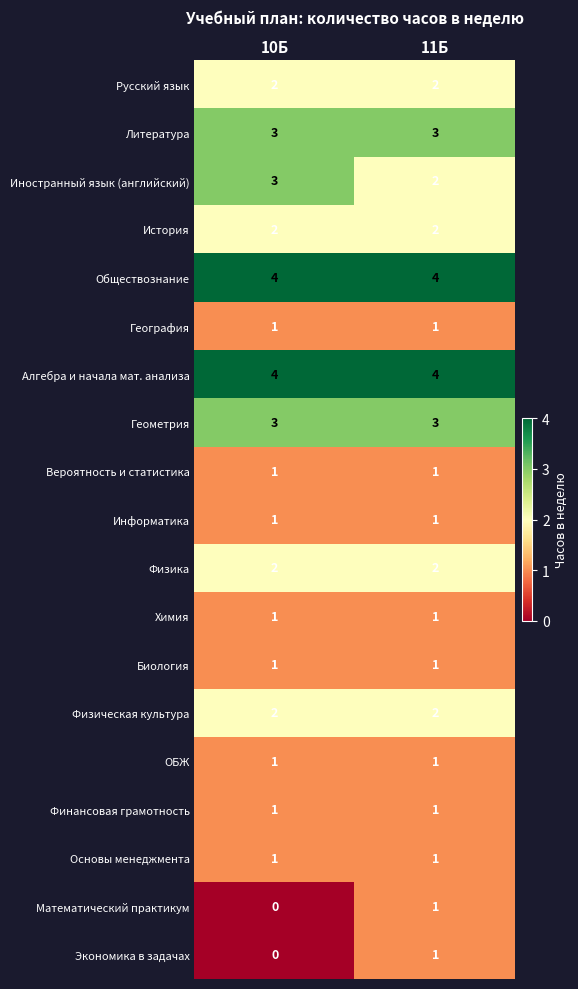

At how many categories does at least one series exceed 2?

2